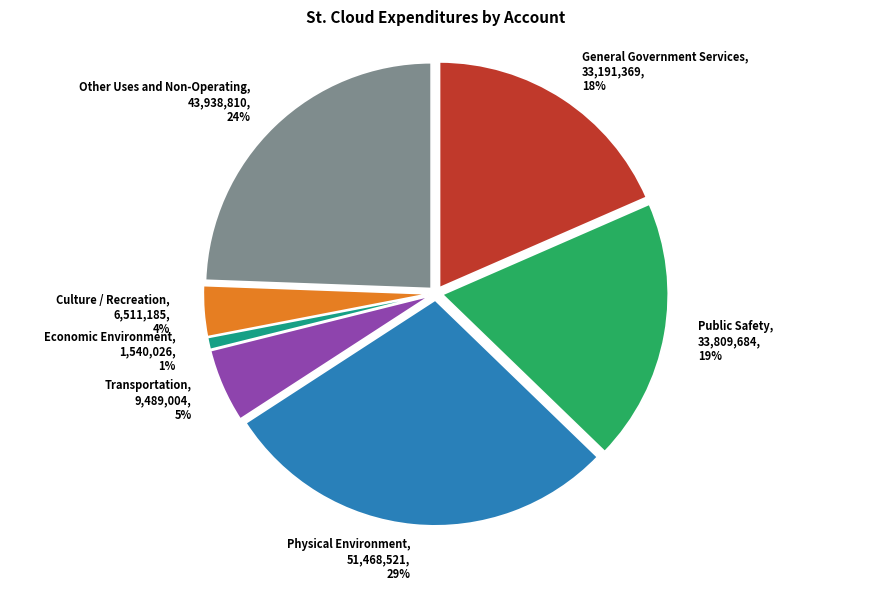

To the nearest percent, what is the difference between the Physical Environment and Public Safety slice percentages?

10%